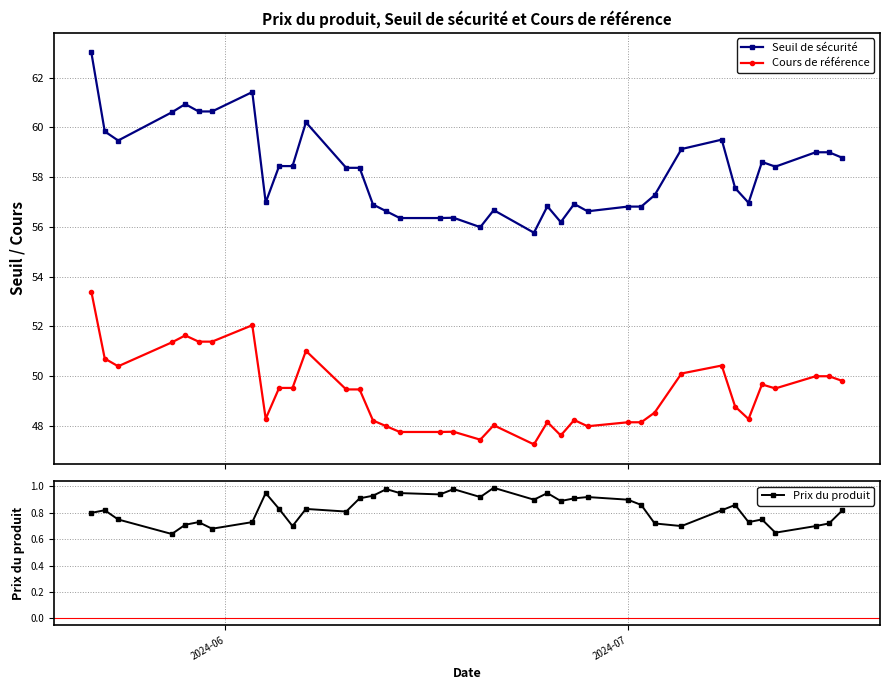

What is the value of the Seuil de sécurité point at the 2nd from the left?

59.8